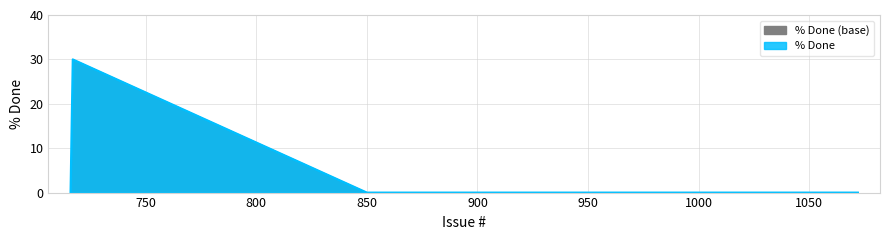

Rank the categories by value from lowest to highest.

850, 716, 1072, 717